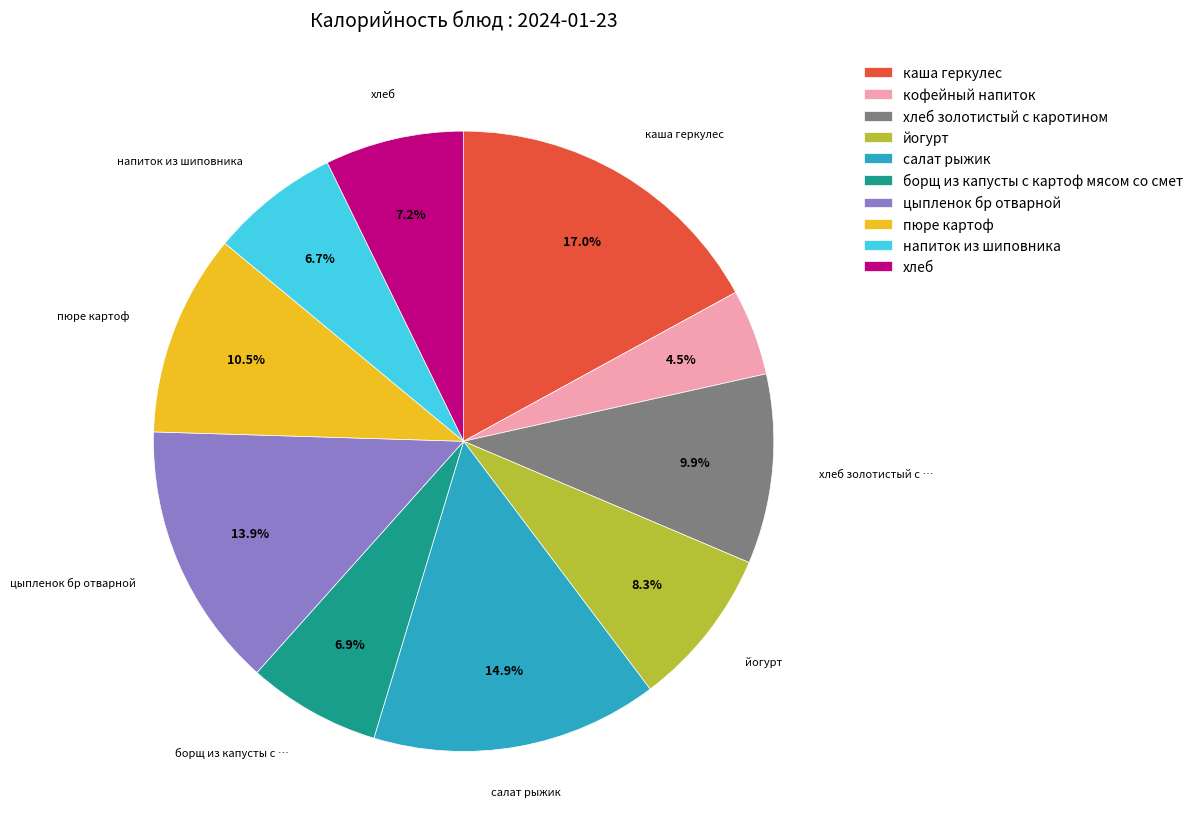

Is there any slice that represents more than half of the pie?

No